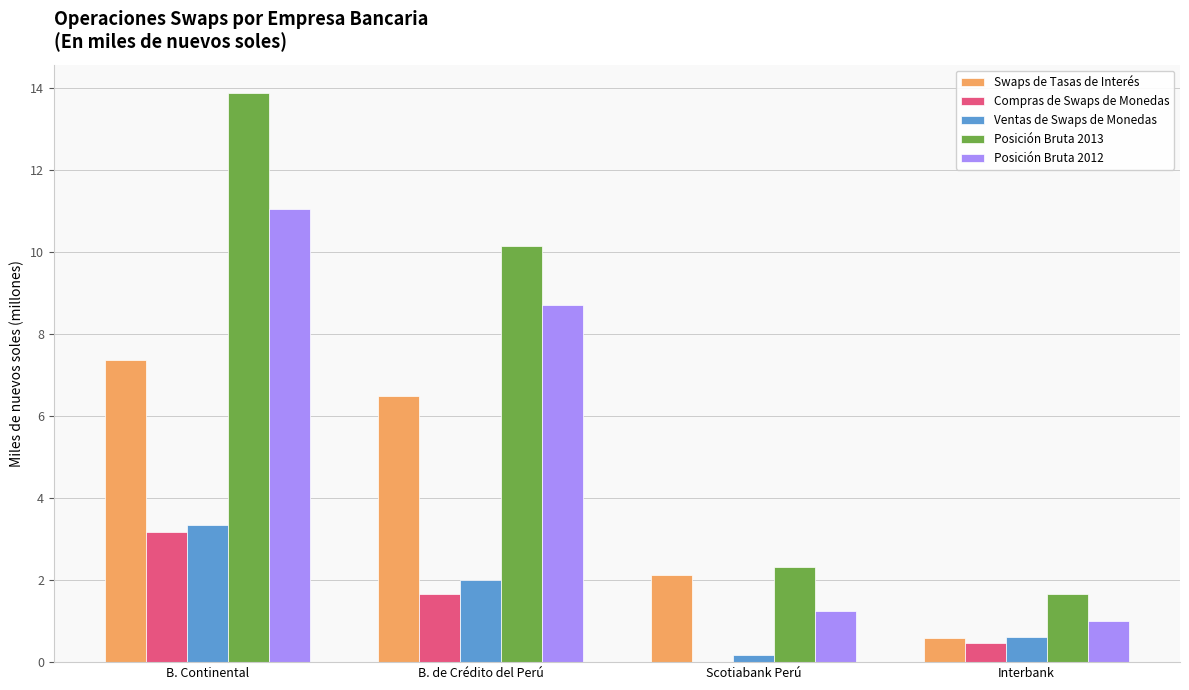

At which category is the sum across all series the highest?

B. Continental